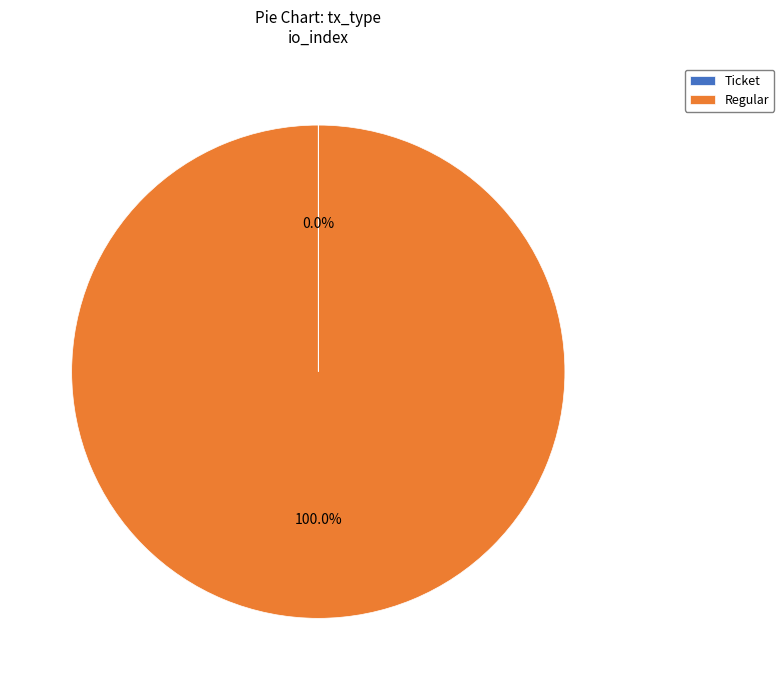

Does any single category account for the majority?

Yes